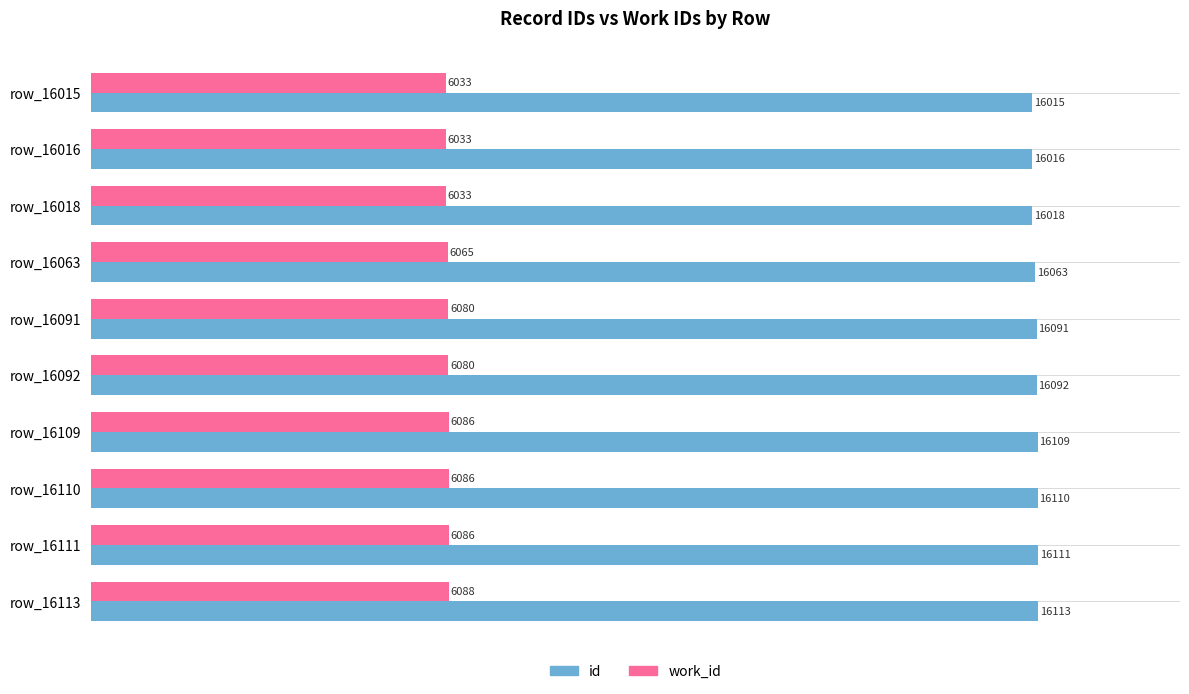

Which series has the largest range (max minus min)?

id